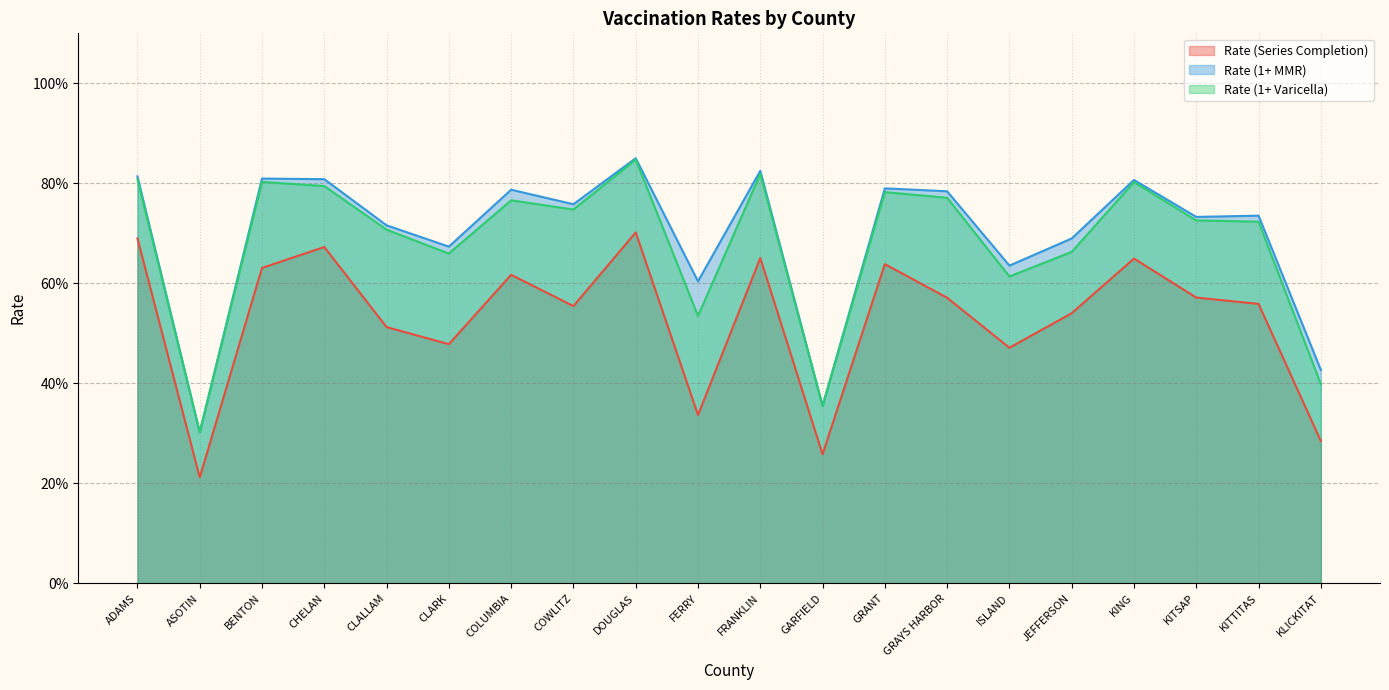

Is the value of Rate (Series Completion) at ASOTIN greater than the value of Rate (1+ MMR) at FRANKLIN?

No